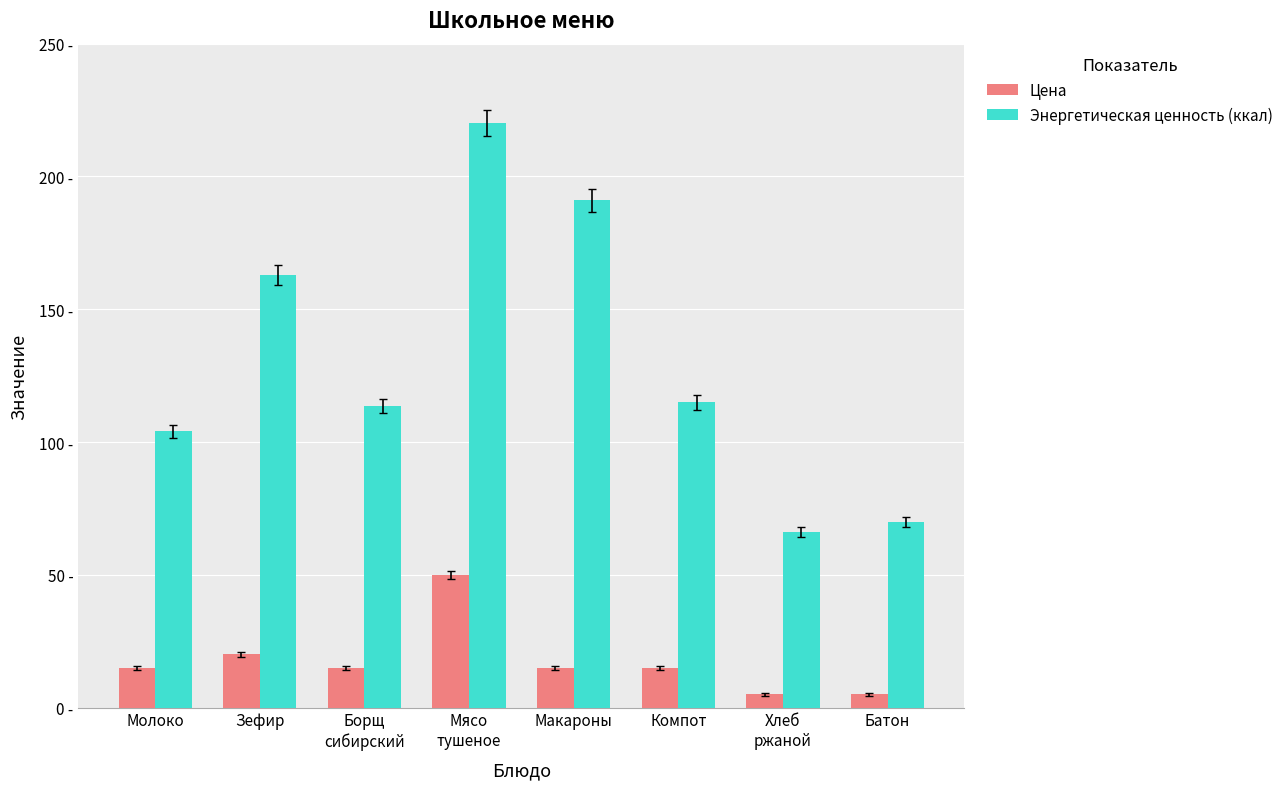

Read the Цена value at Молоко.

14.8